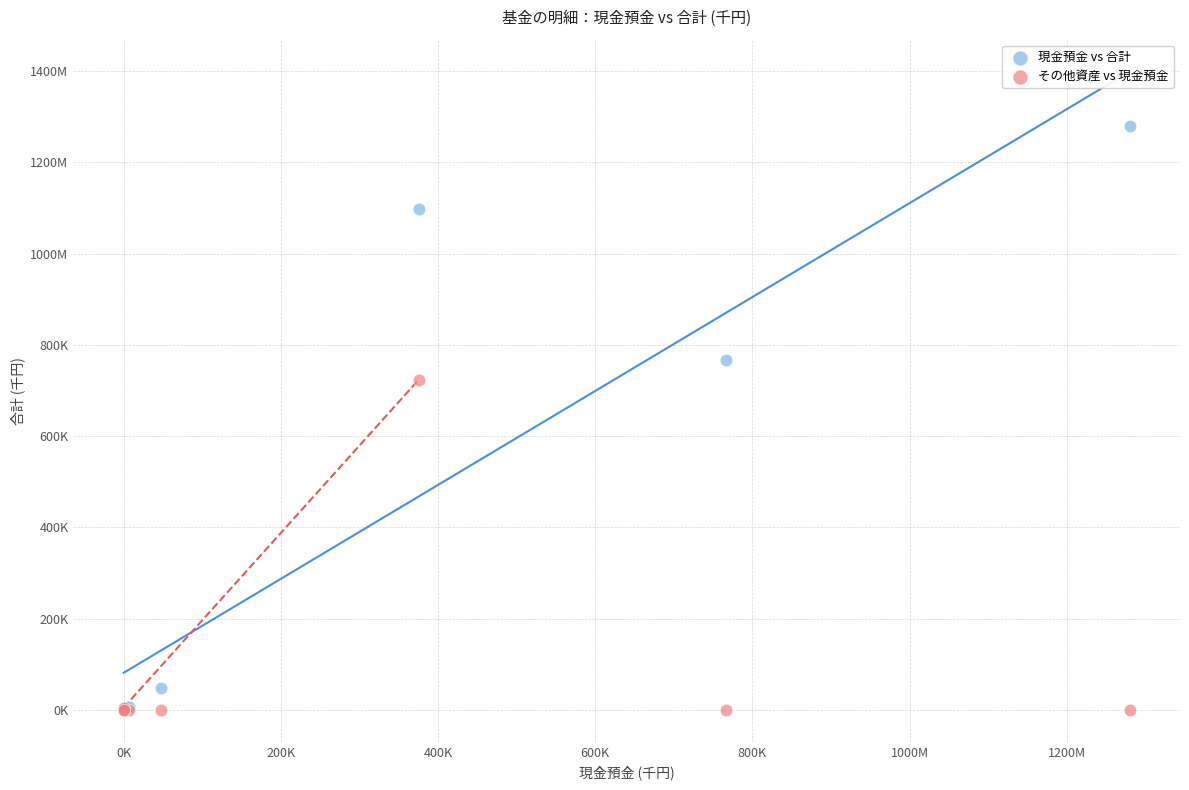

Which series has the largest Y range (max minus min)?

現金預金 vs 合計